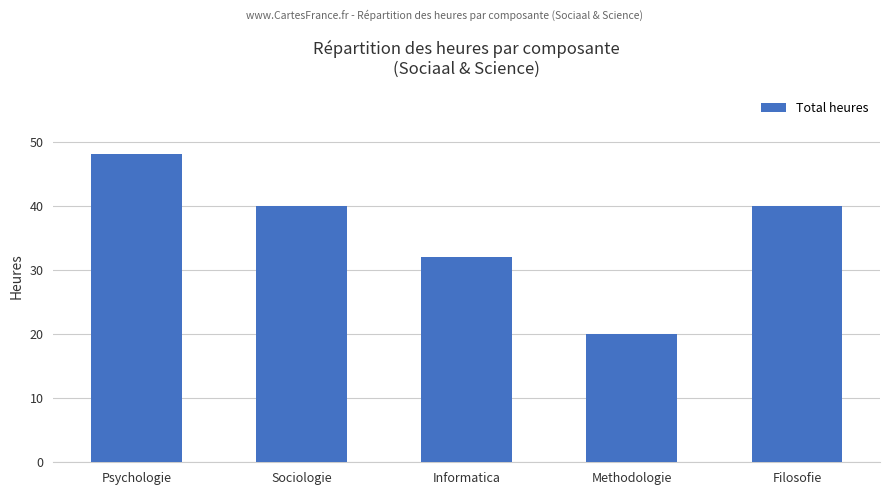

Between Sociologie and Informatica, which is larger?

Sociologie